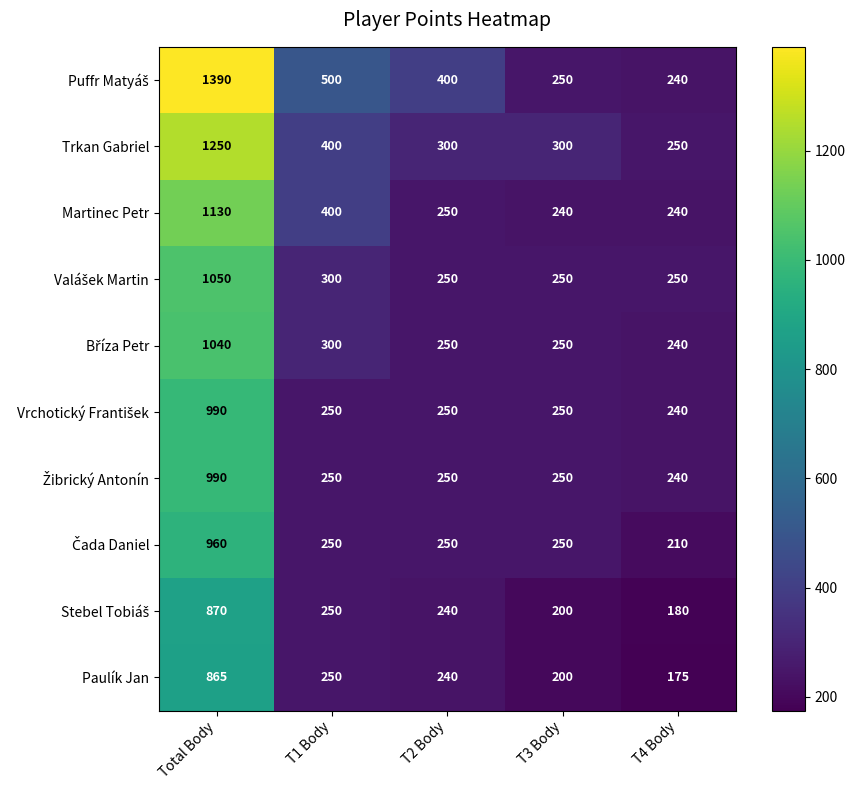

At which category does the chart reach its peak across all series?

Total Body